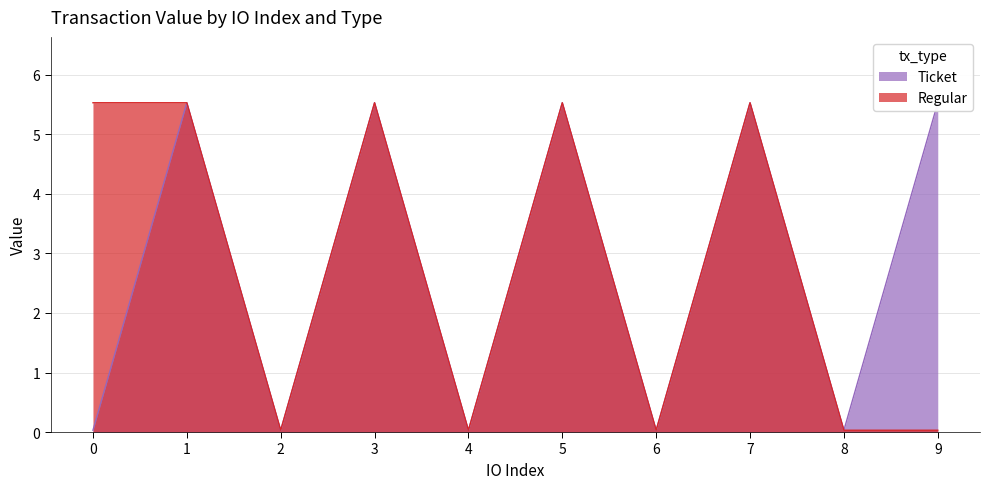

Reading left to right, transcribe all the data shown in this chart.

Ticket: 0=0.0	1=5.5	2=0.0	3=5.5	4=0.0	5=5.5	6=0.0	7=5.5	8=0.0	9=5.5
Regular: 0=5.5	1=5.5	2=0.0	3=5.5	4=0.0	5=5.5	6=0.0	7=5.5	8=0.0	9=0.0